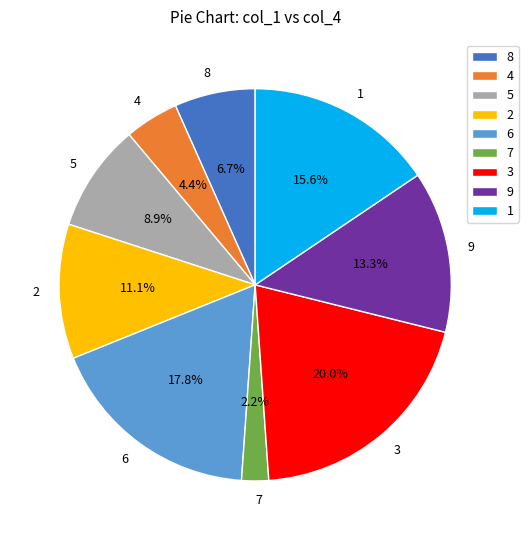

To the nearest percent, what is the average slice percentage?

11%